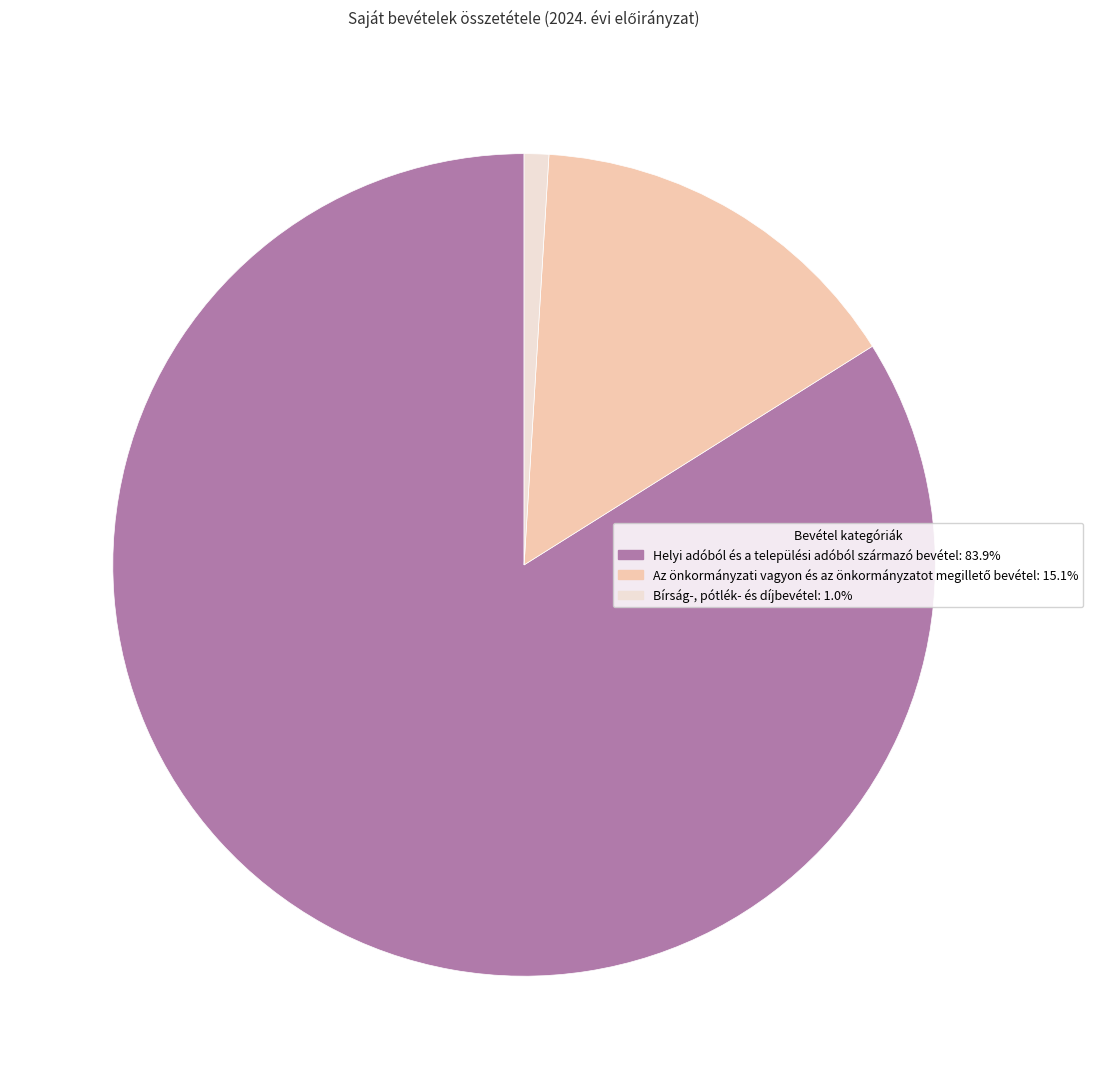

What is the smallest slice in the pie chart?

Bírság-, pótlék- és díjbevétel